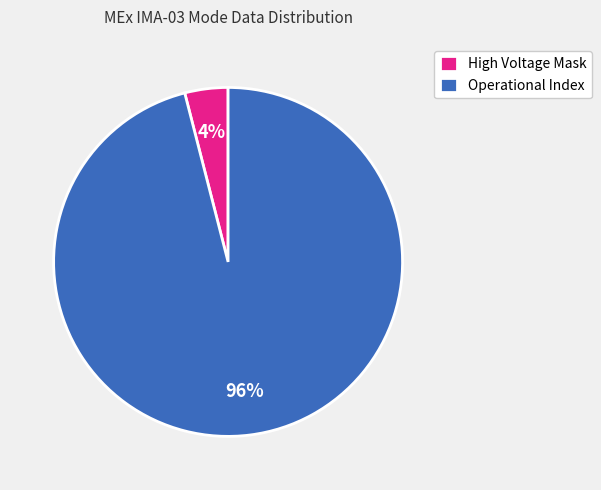

How many slices are in this pie chart?

2